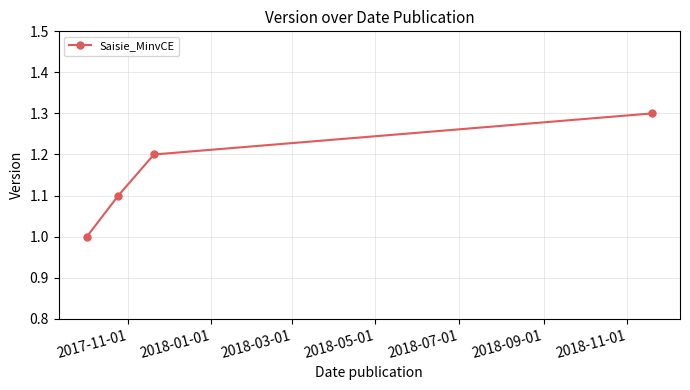

Reading left to right, transcribe all the data shown in this chart.

1.0	1.1	1.2	1.3